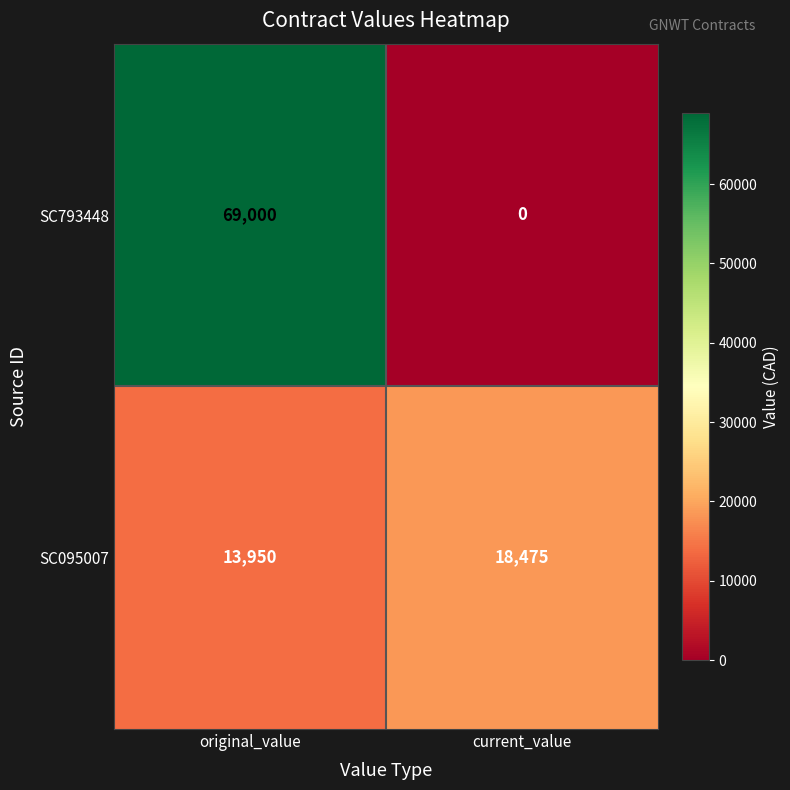

Reading right to left, extract all data points from this chart.

SC793448: 0	69000
SC095007: 18475	13950